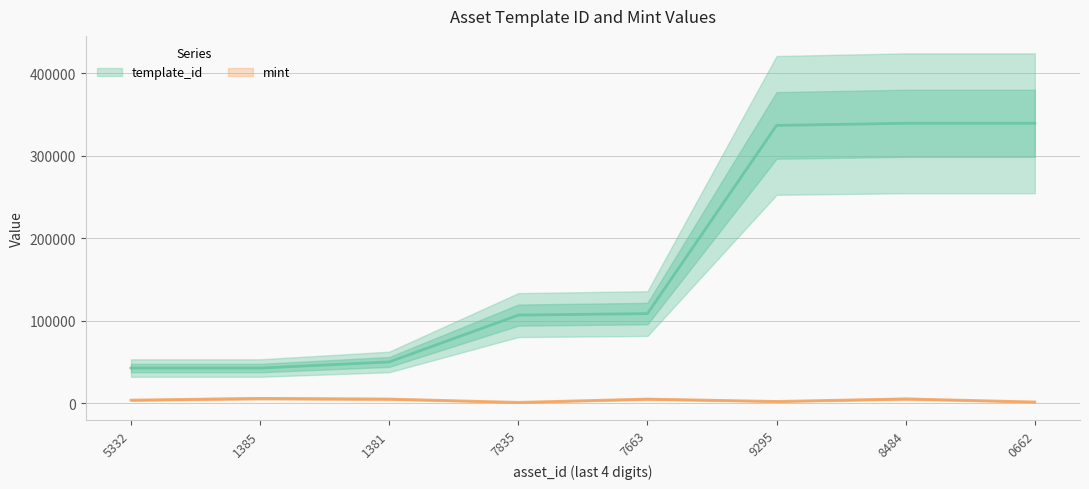

Rank the categories by mint value from highest to lowest.

1385, 8484, 1381, 7663, 5332, 9295, 0662, 7835